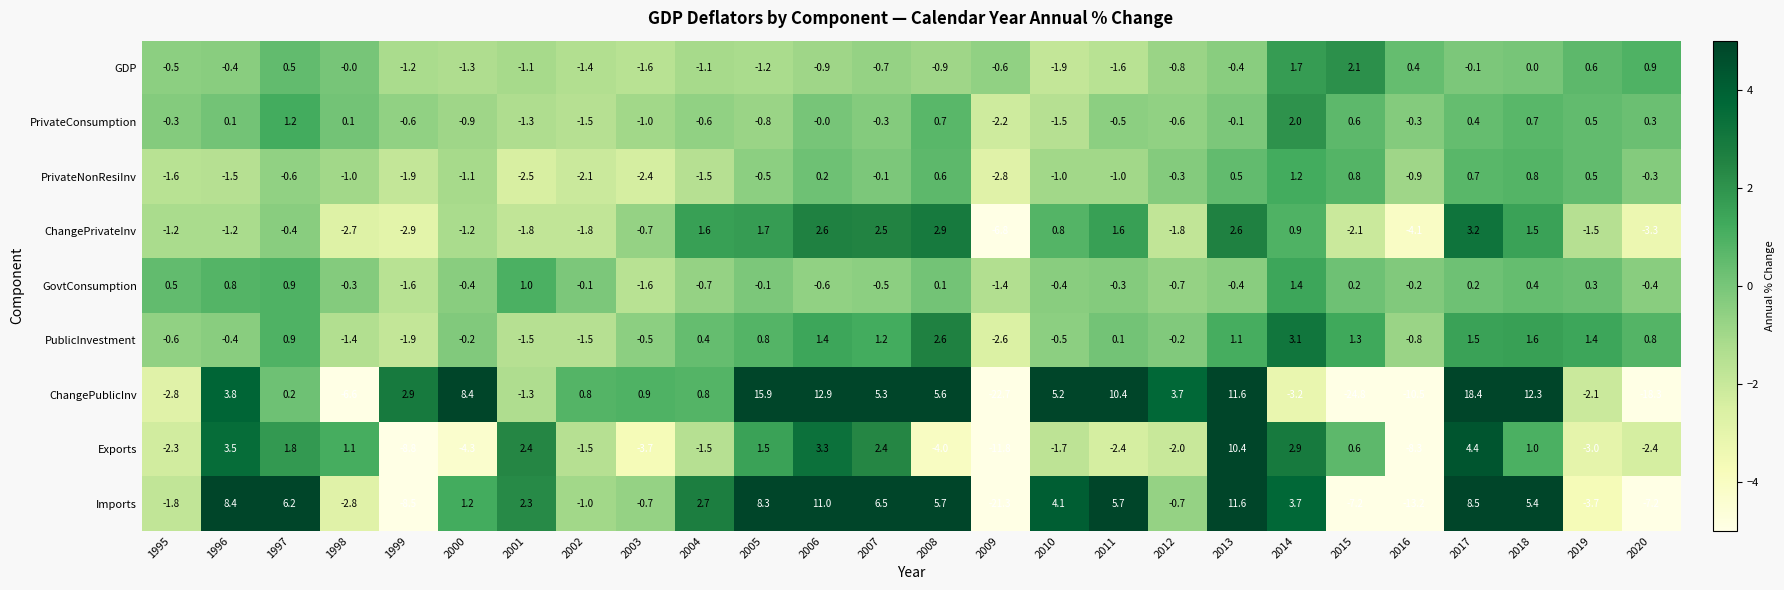

What is the difference between the second highest and second lowest values in the Imports series?

24.2